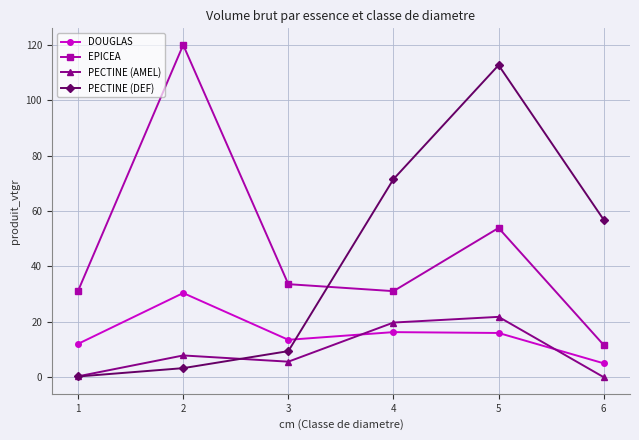

What is the difference between the EPICEA values at 4 and 6?

19.4